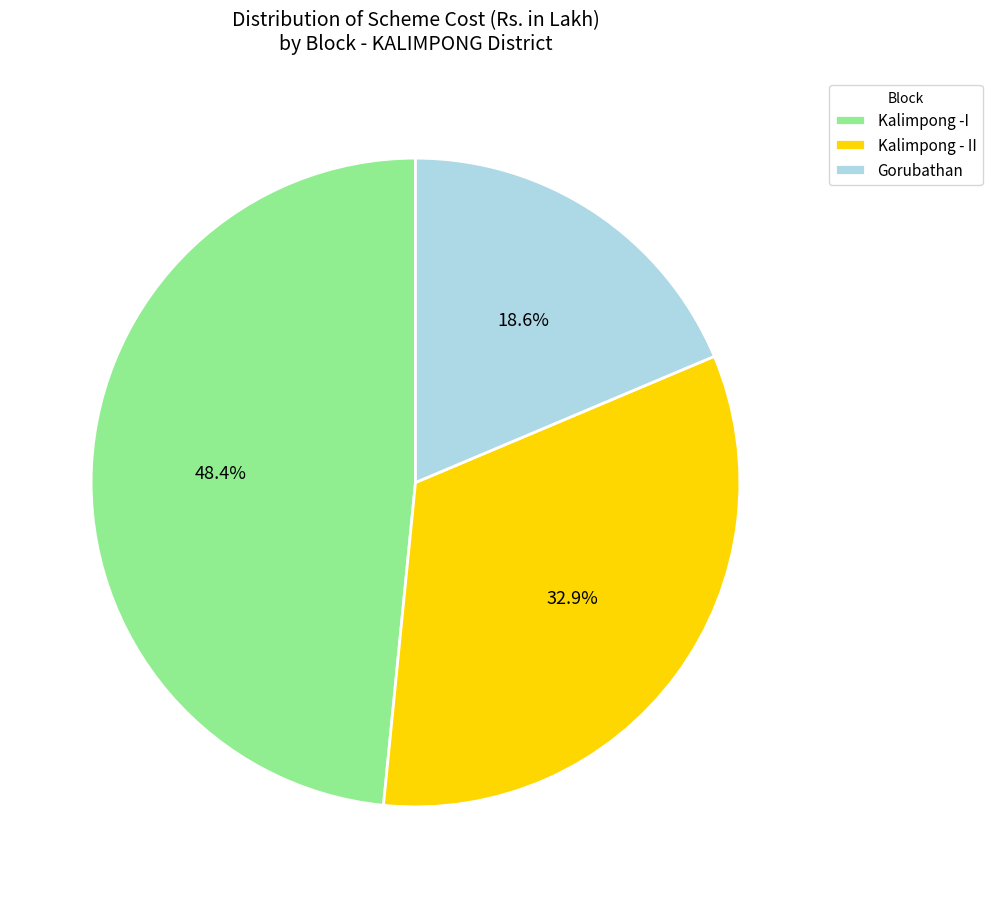

Does Kalimpong -I represent more than half of the total?

No